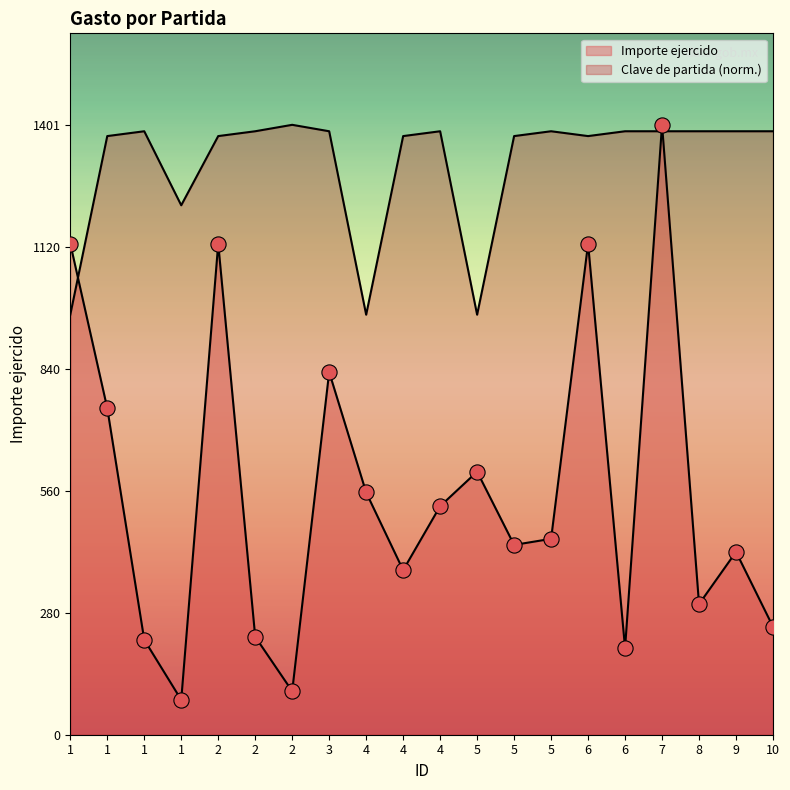

Which series reaches the maximum Y coordinate?

Importe ejercido